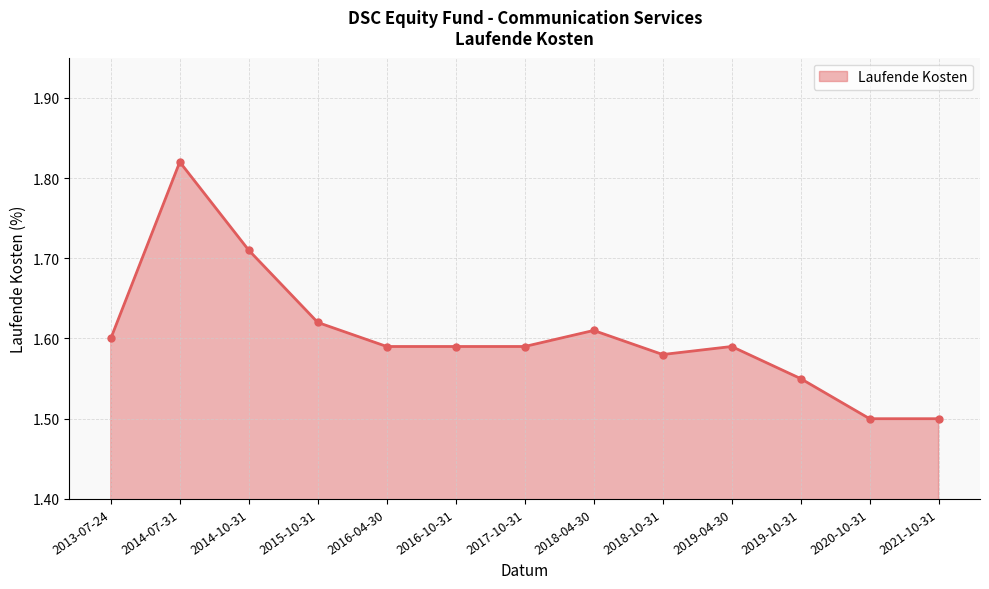

What is the label of the 12th point from the left?

2020-10-31